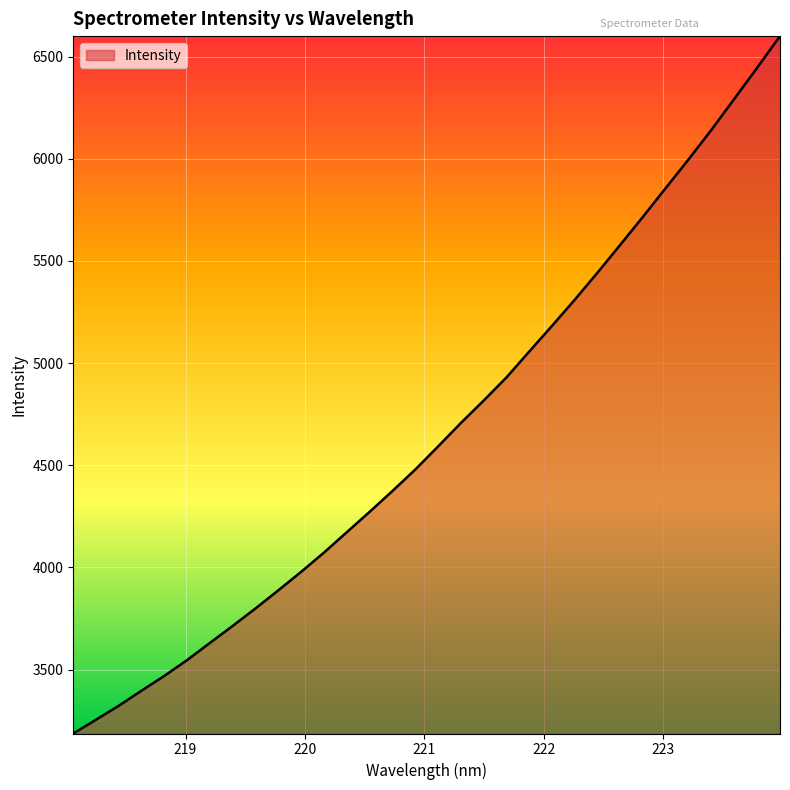

What is the maximum value shown in the chart?

6600.7